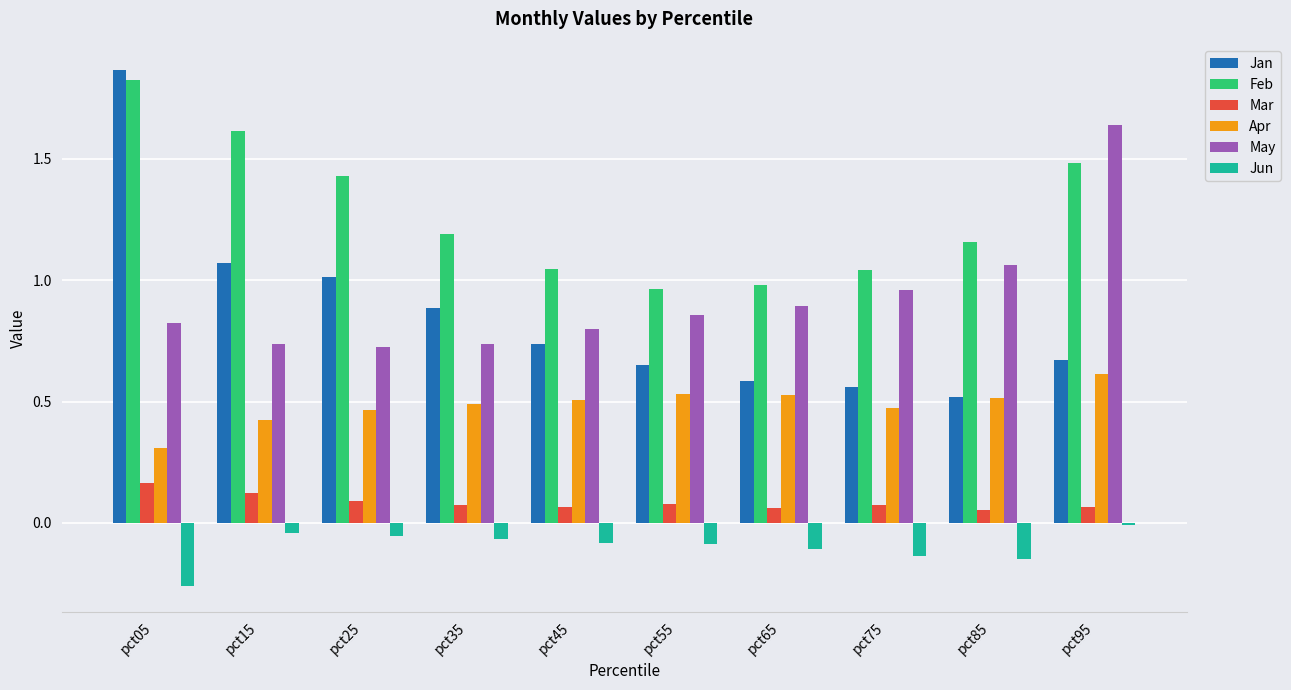

What are all the series names shown in the legend?

Jan, Feb, Mar, Apr, May, Jun